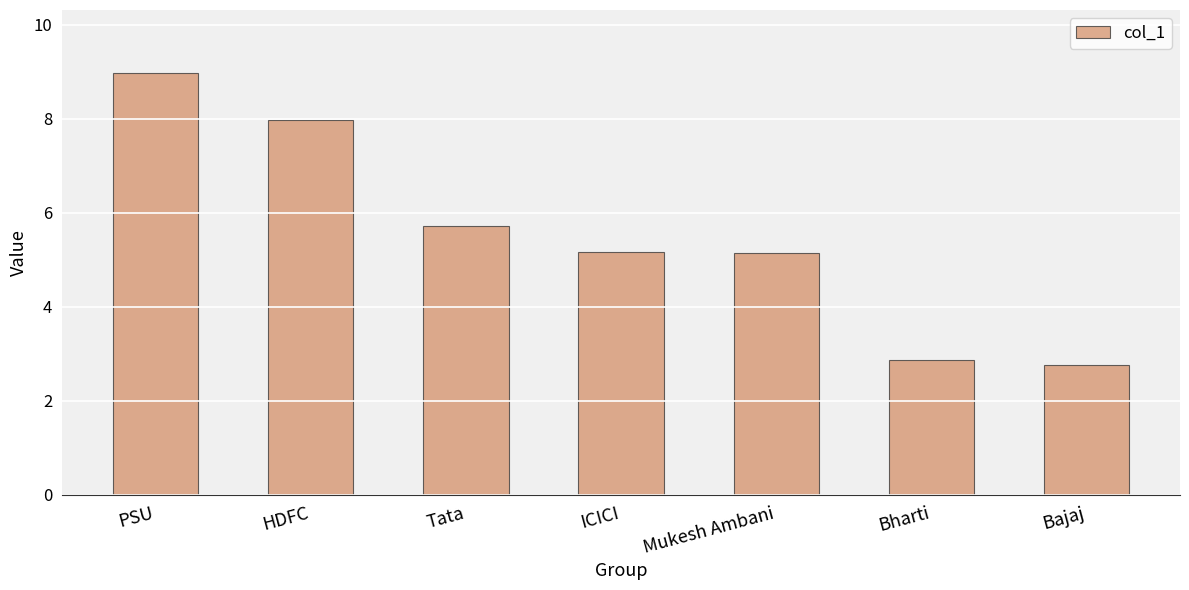

What position from the right is Bharti?

2